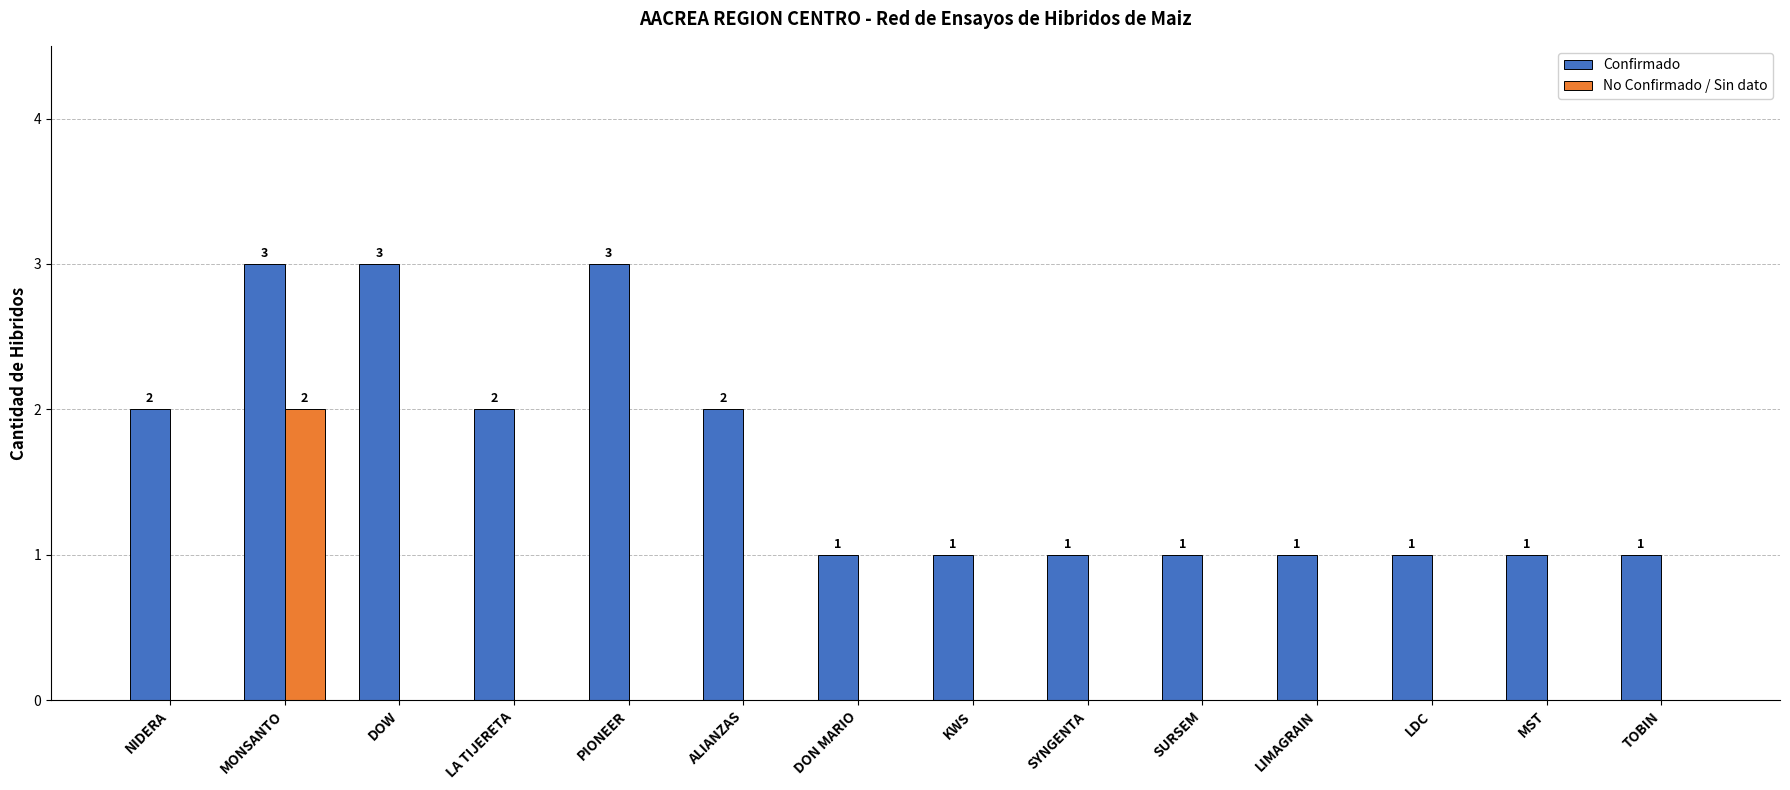

How many No Confirmado / Sin dato values are between 0 and 1?

13